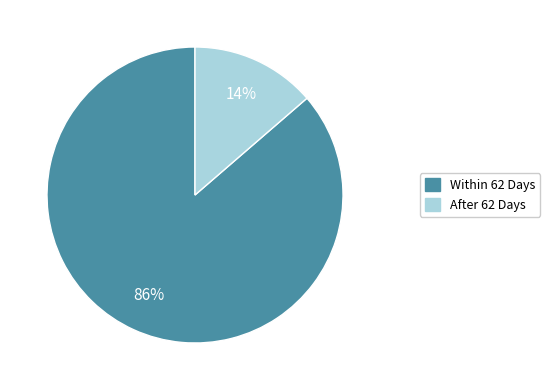

To the nearest percent, what is the average slice percentage?

50%